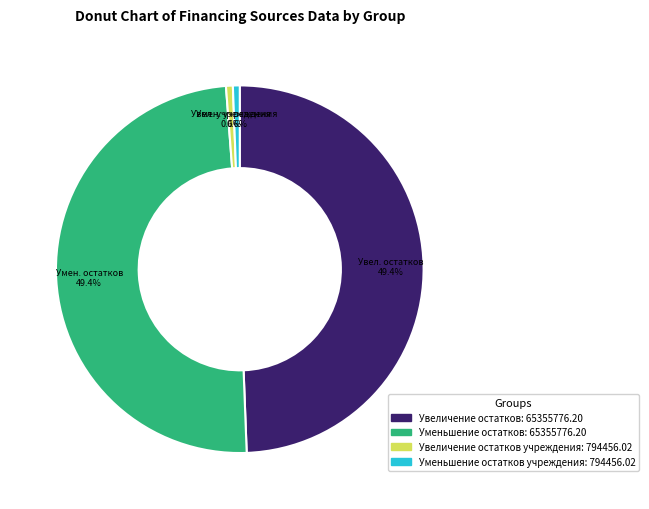

Is there a majority slice in this chart?

No